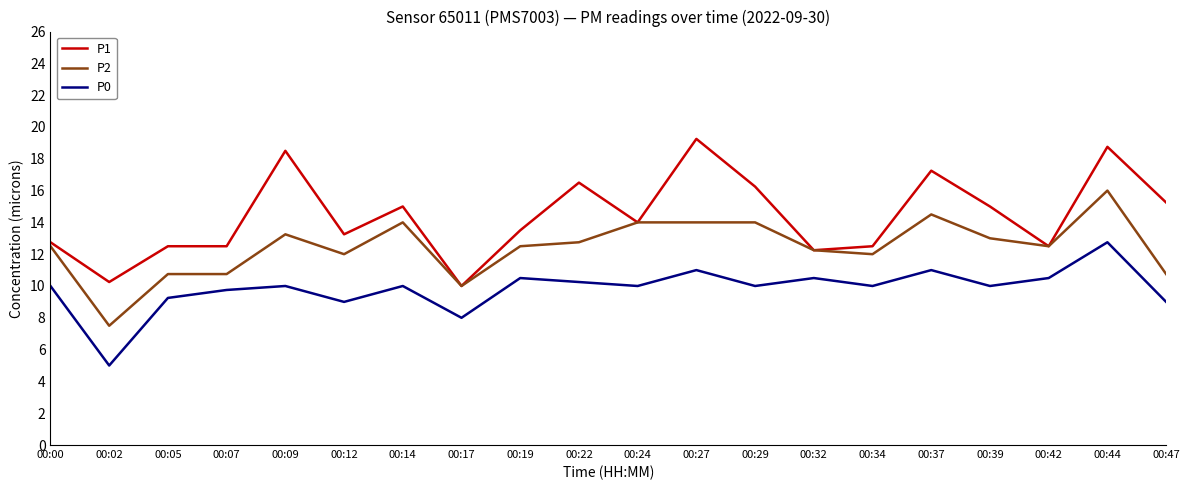

What is the highest value of the P2 series?

16.0